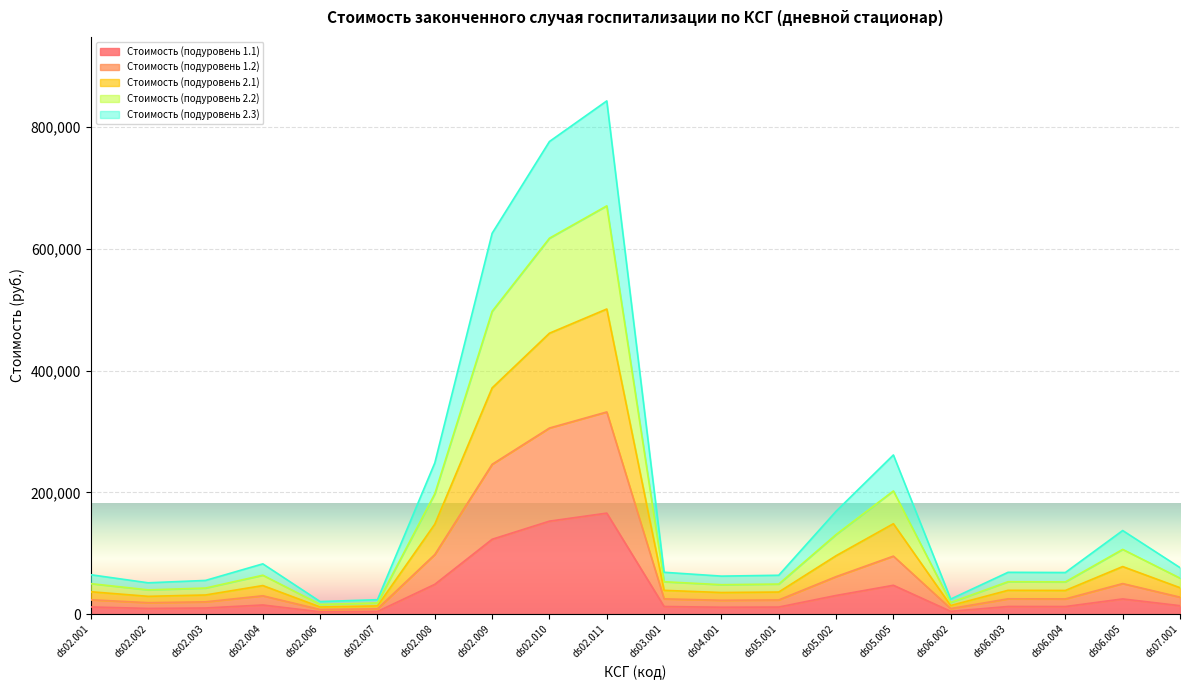

What is the total value across all series at ds06.005?

137327.8